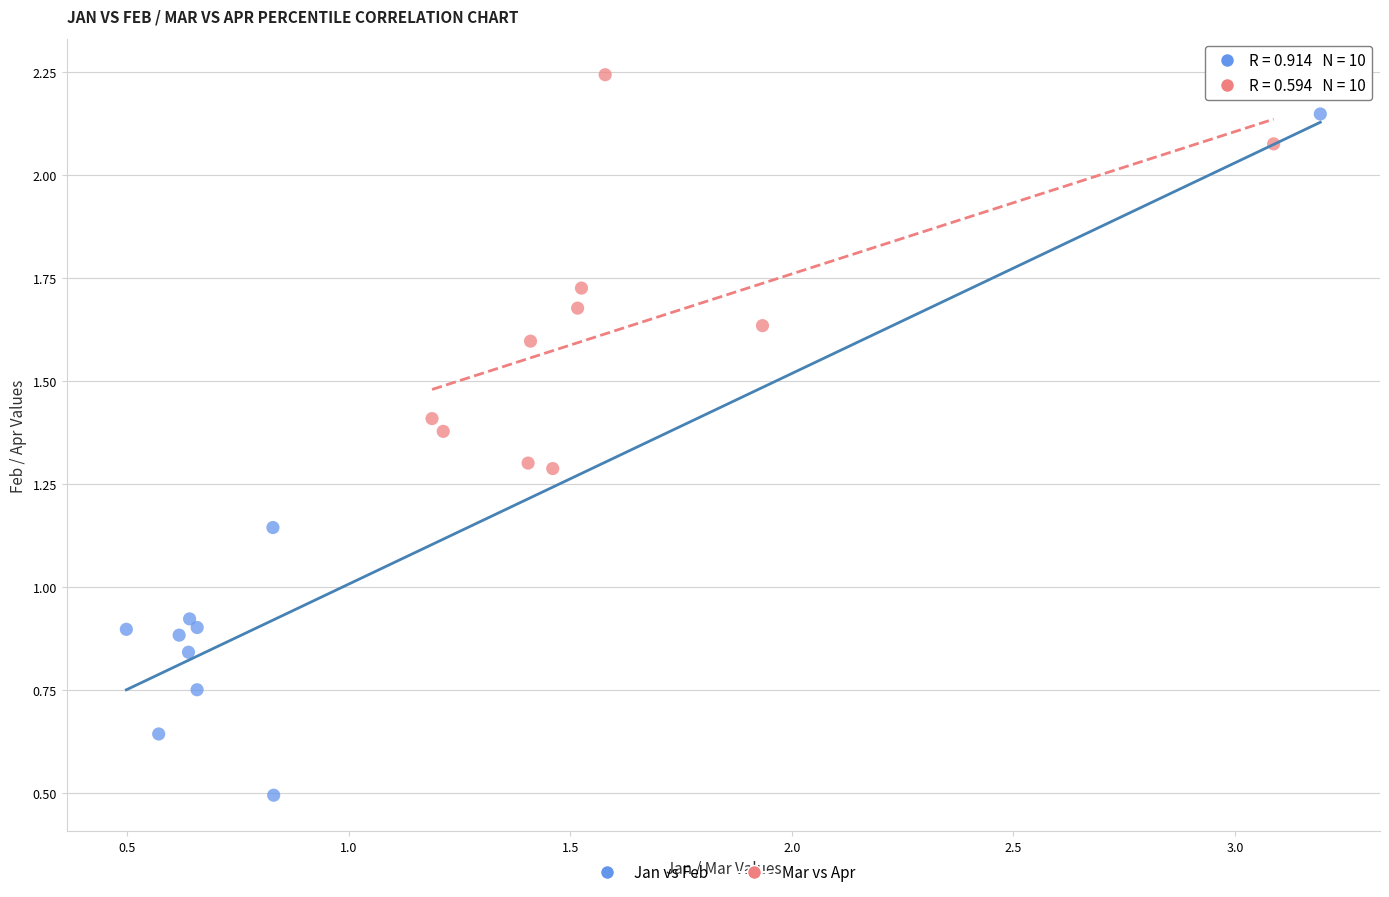

Which series has the widest spread of Y values?

Jan vs Feb